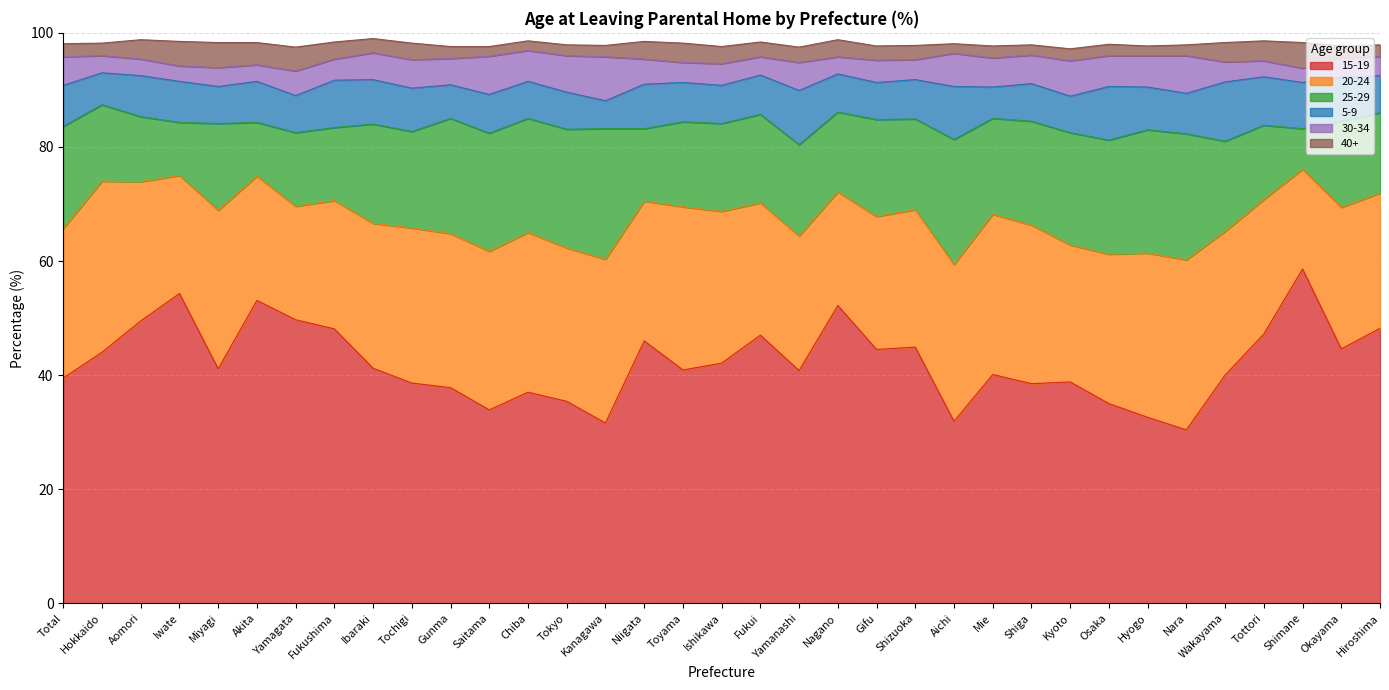

What is the difference between the second highest and minimum values in the 5-9 series?

4.6